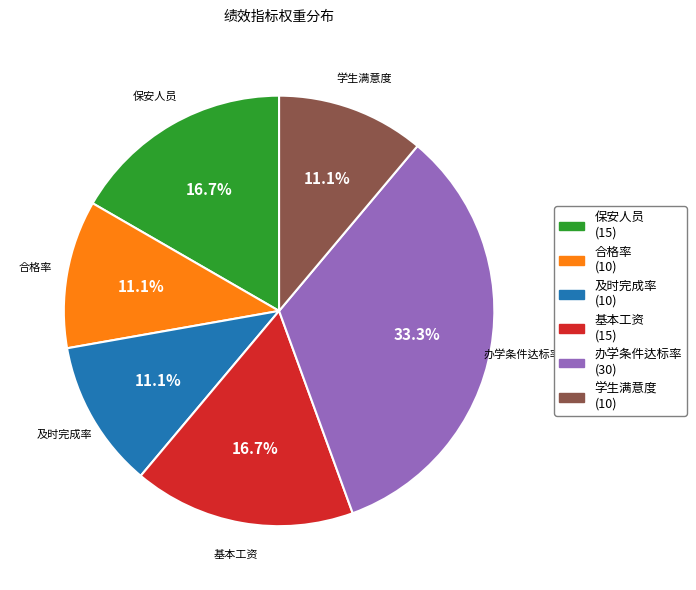

To the nearest percent, what is the average slice percentage?

17%